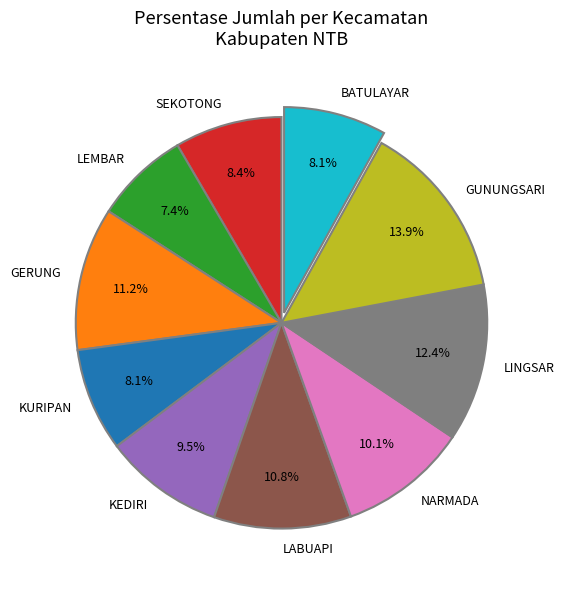

How many segments does this pie chart have?

10